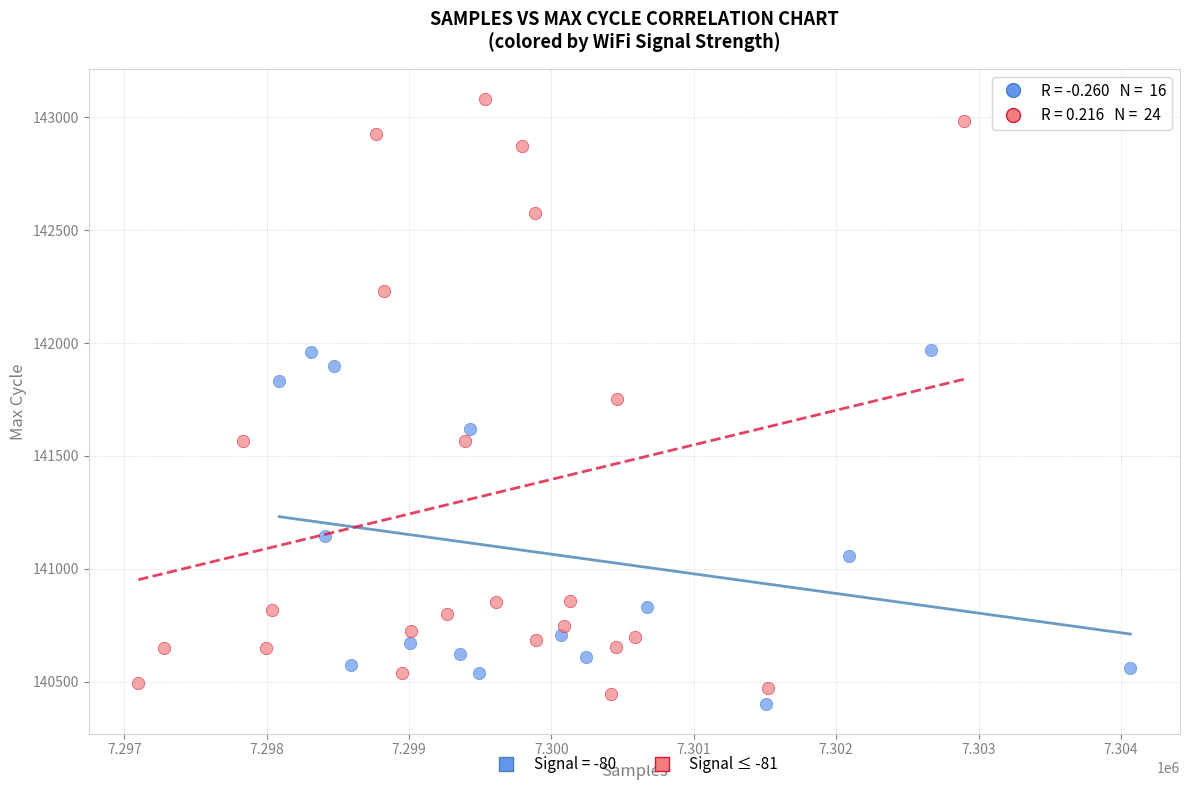

Which series contains the highest Y value?

Signal ≤ -81